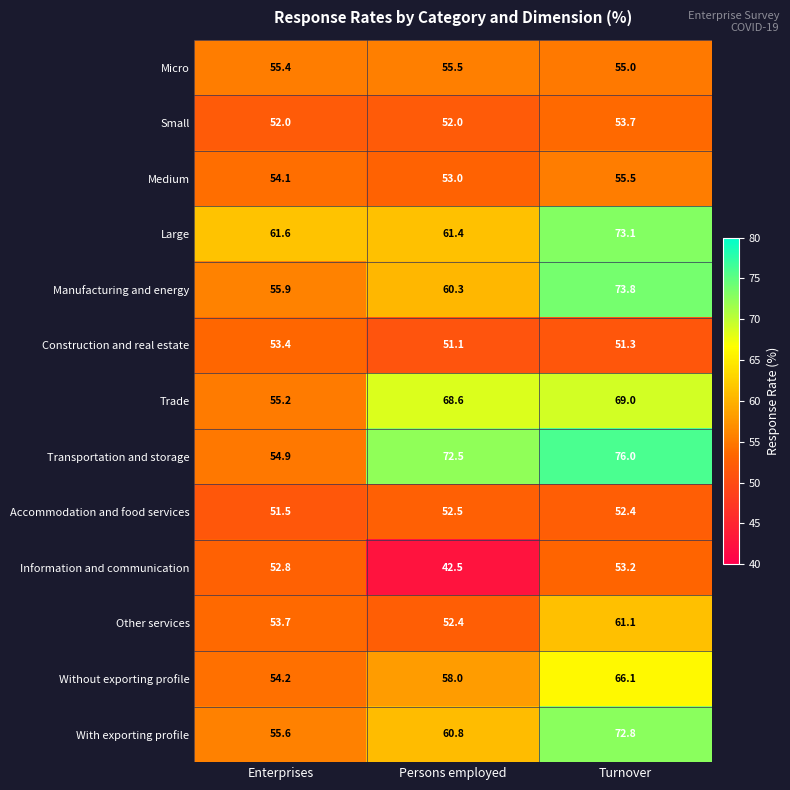

What is the minimum value for Other services?

52.4